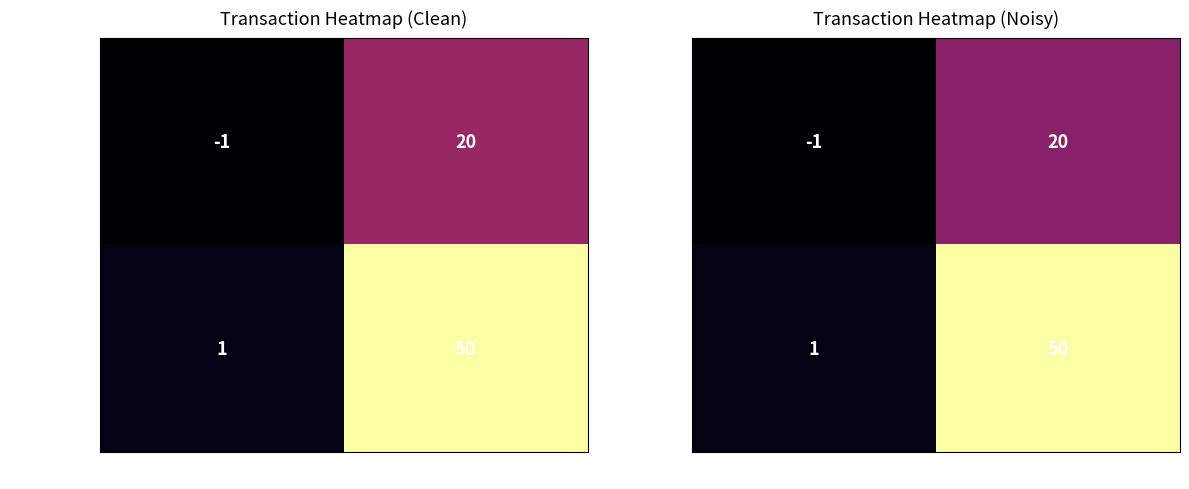

Which category has the lowest value across all series?

direction